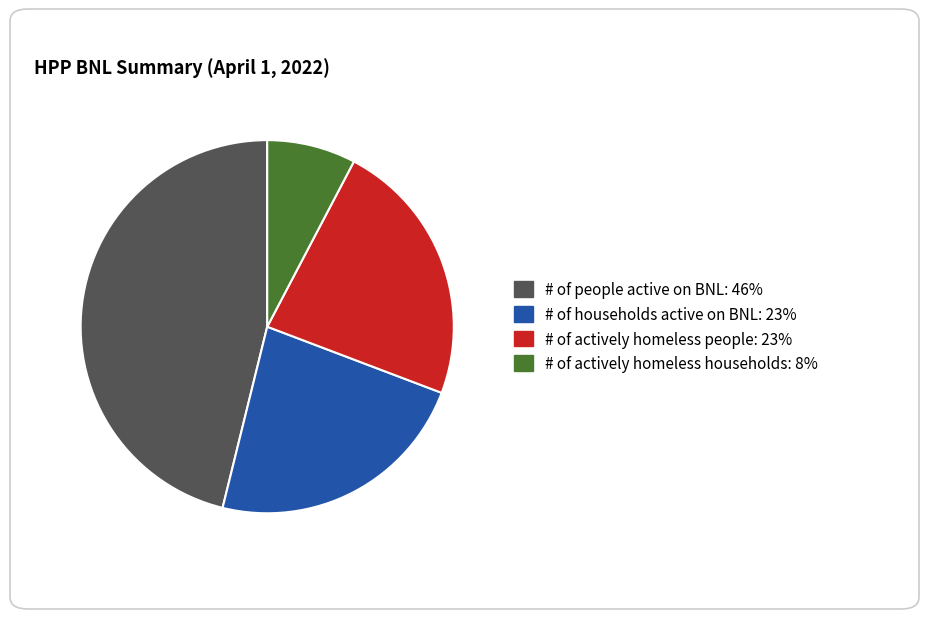

Does any single category account for the majority?

No